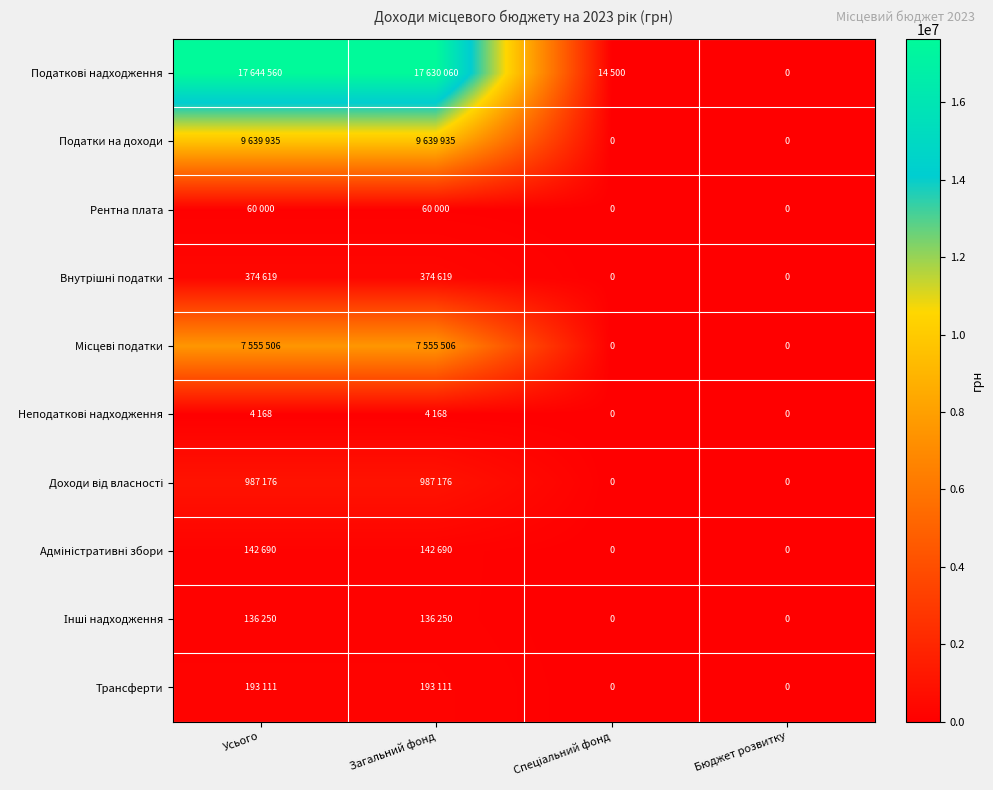

Which has a higher value, Усього or Загальний фонд?

Усього